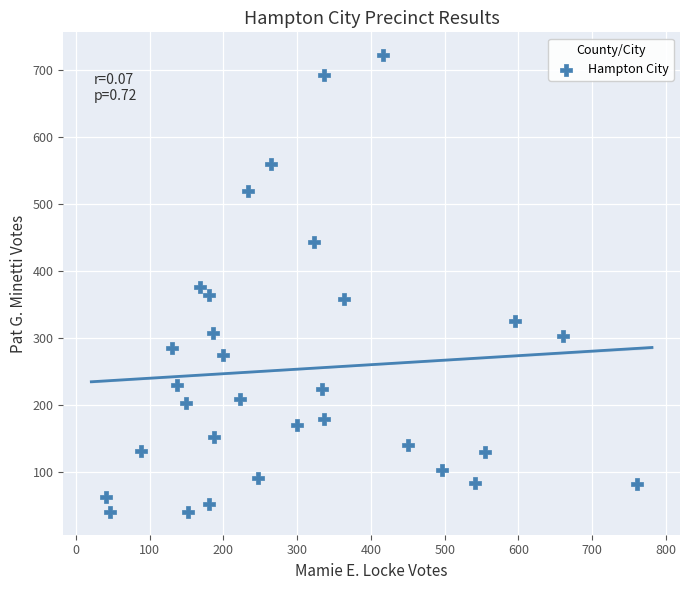

What is the range of X values (max minus min)?

720